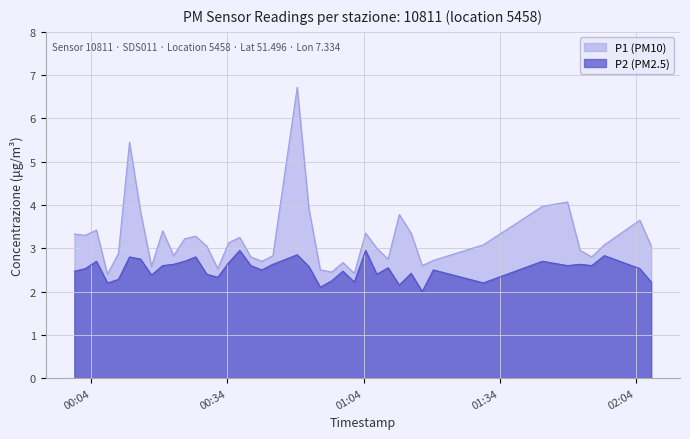

Is it true that P2 equals 2.5 at 2022-09-13T02:04:50?

True